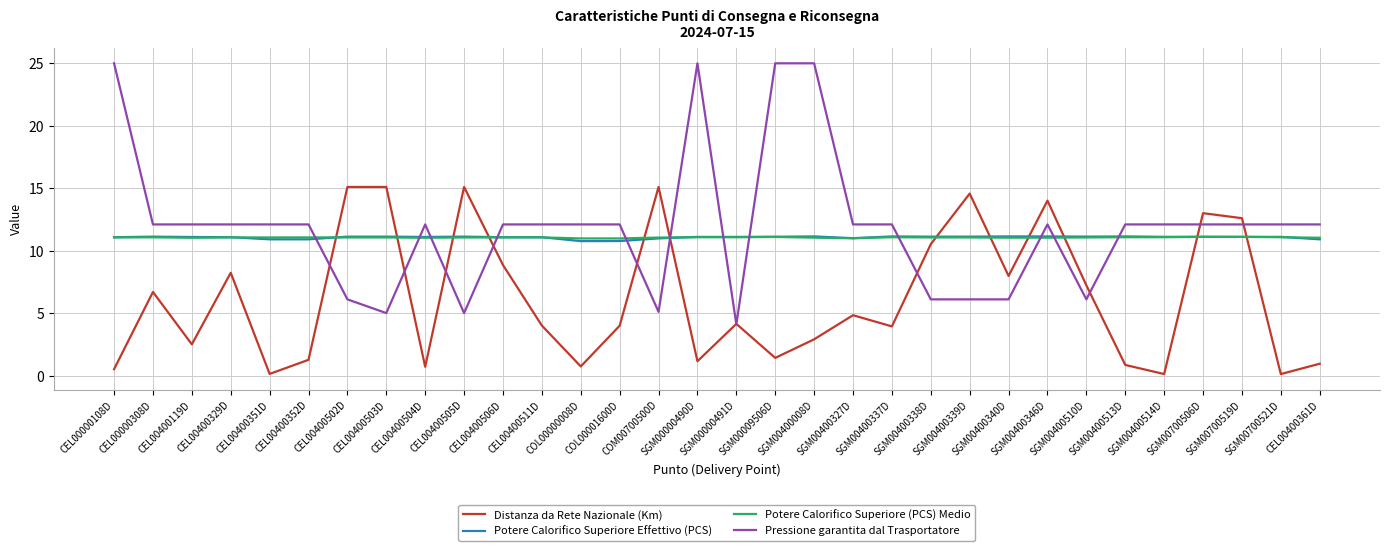

True or false: Potere Calorifico Superiore Effettivo (PCS) has more than 1 interior local peaks.

True